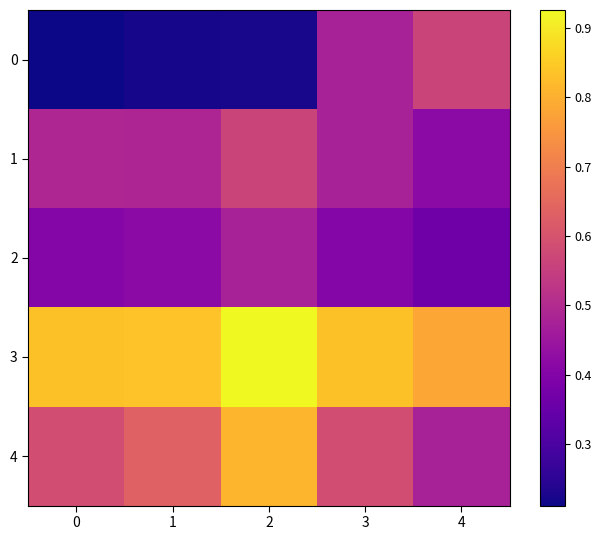

How many series are shown in this chart?

5